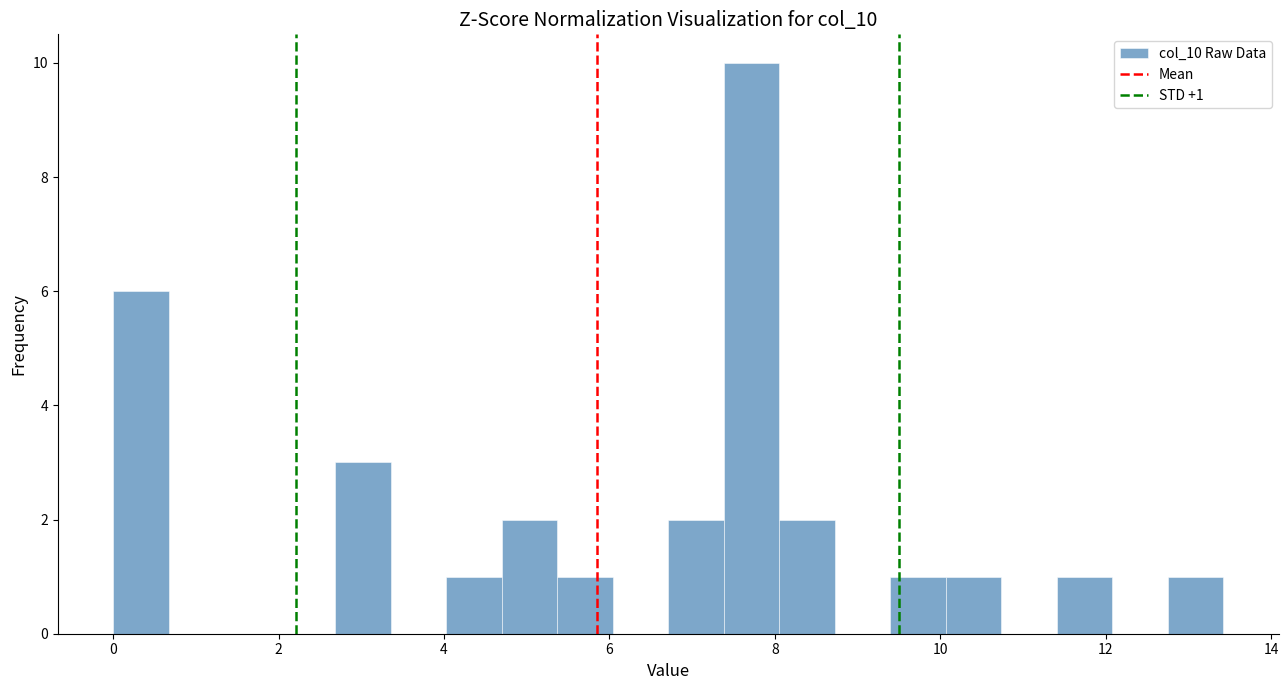

Read against the x-axis, roughly where is the centre of the tallest bar?

7.8